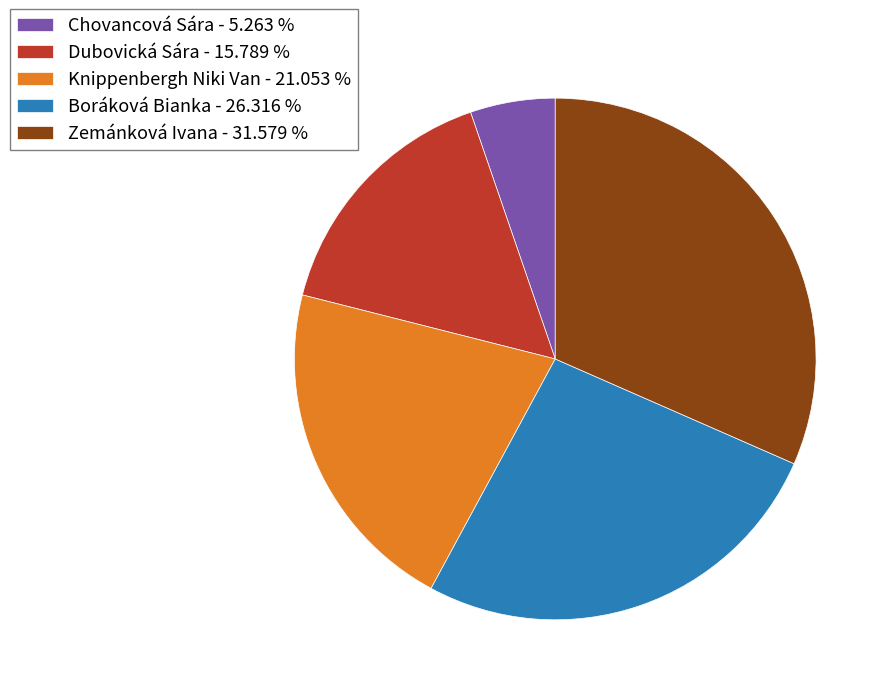

Is Zemánková Ivana the majority of the pie?

No